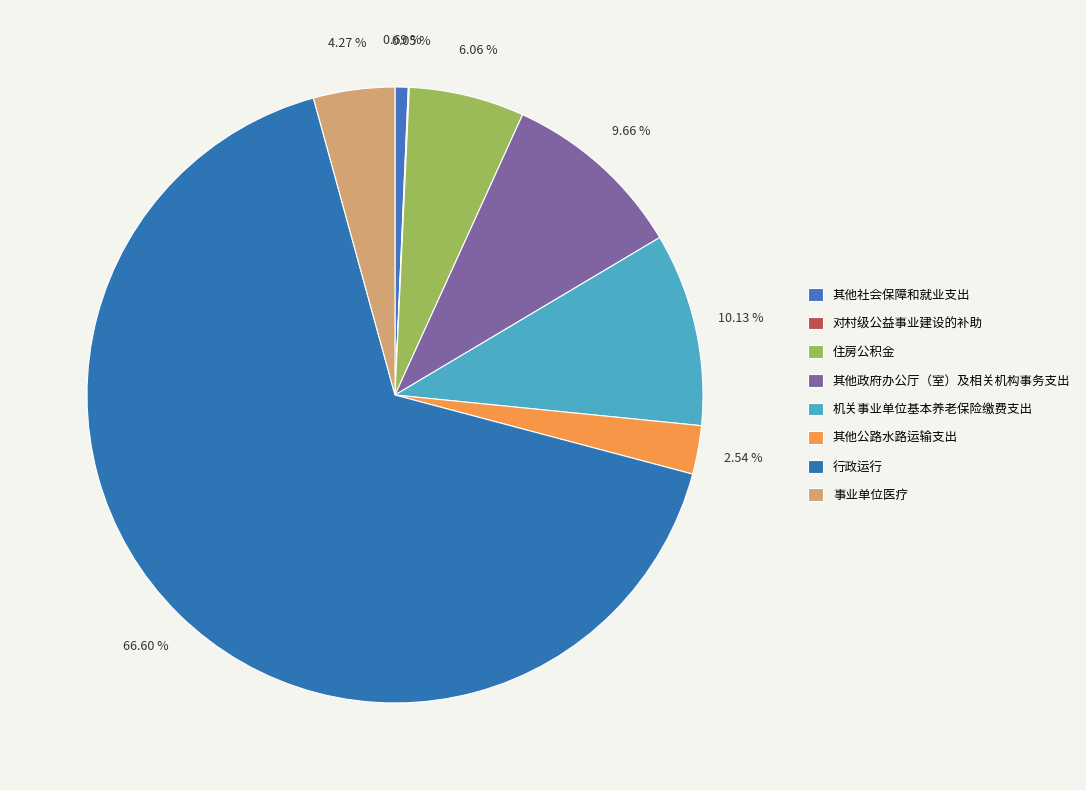

True or false: 其他政府办公厅（室）及相关机构事务支出 accounts for 1% of the total.

False